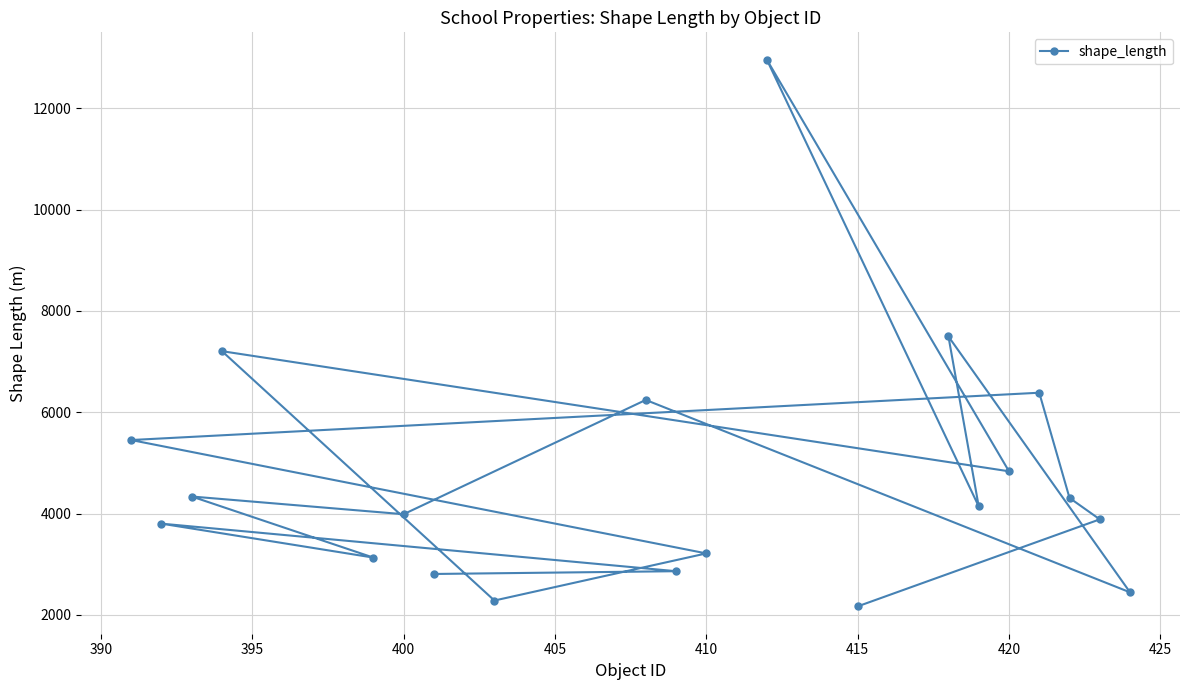

What is the sum of all values?

93929.3